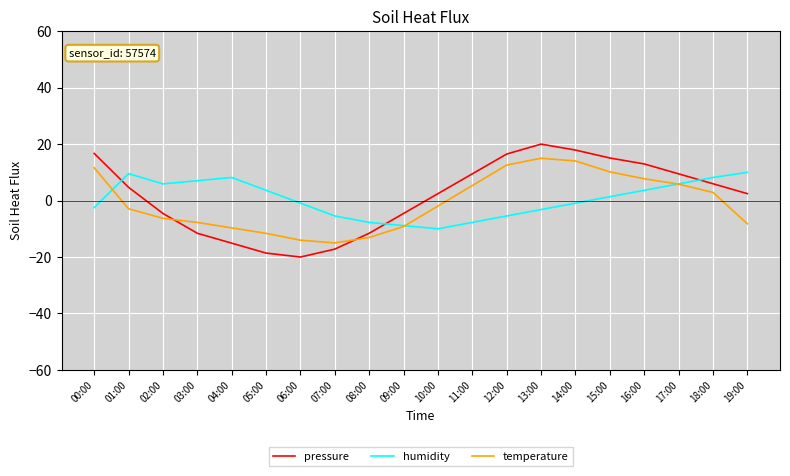

What is the total value across all series at 12:00?

23.6